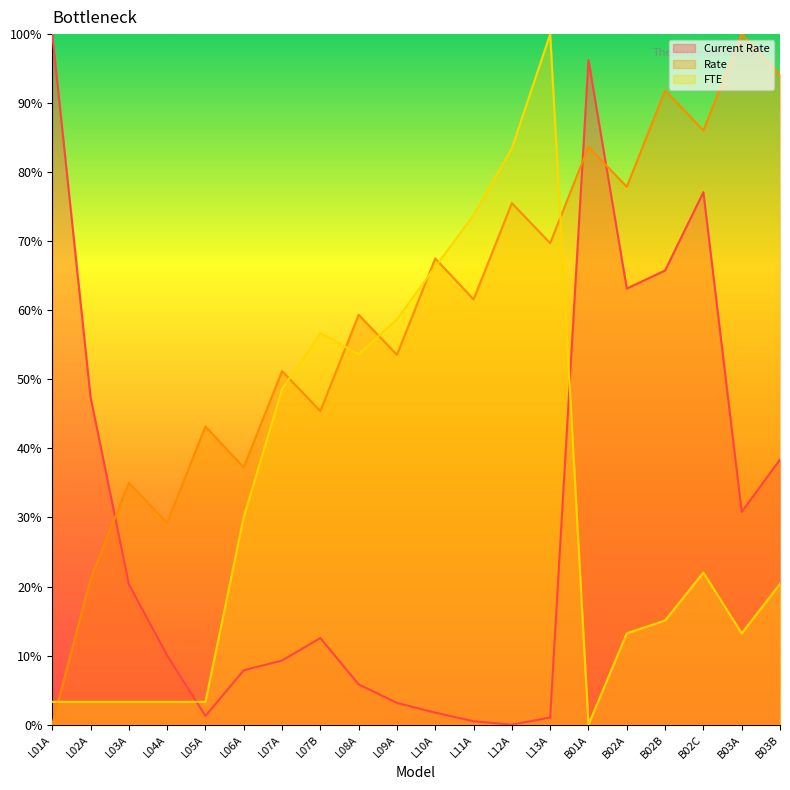

What is the average value of the Rate series?

59.2